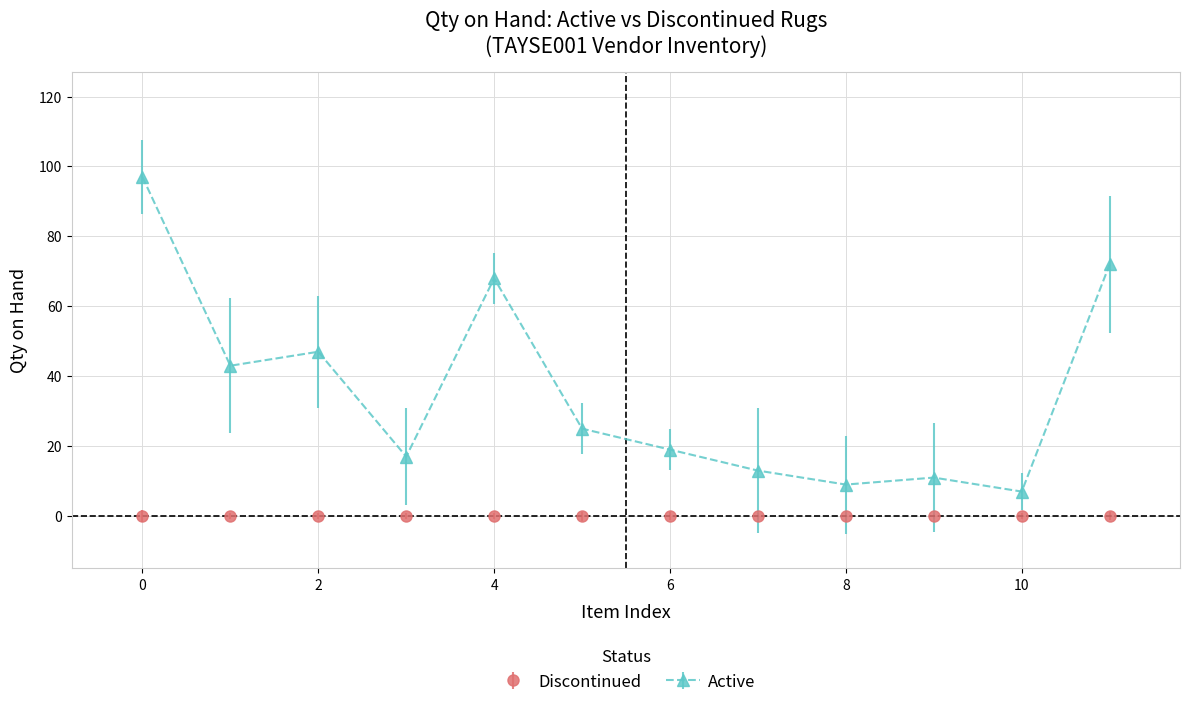

Which series has the largest range (max minus min)?

Active